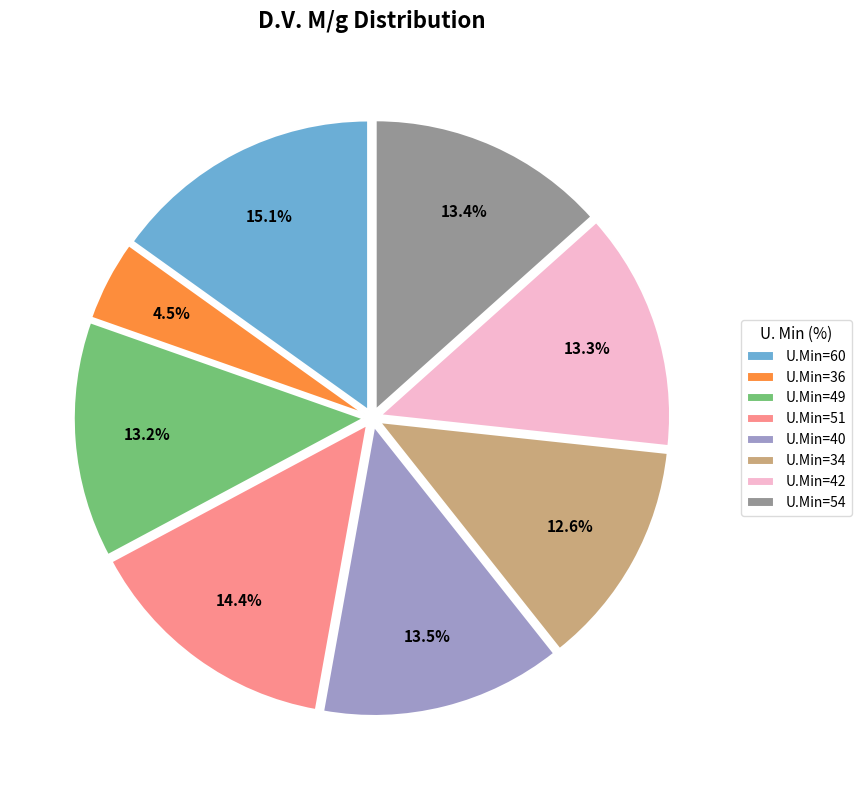

Count the number of slices in the pie.

8